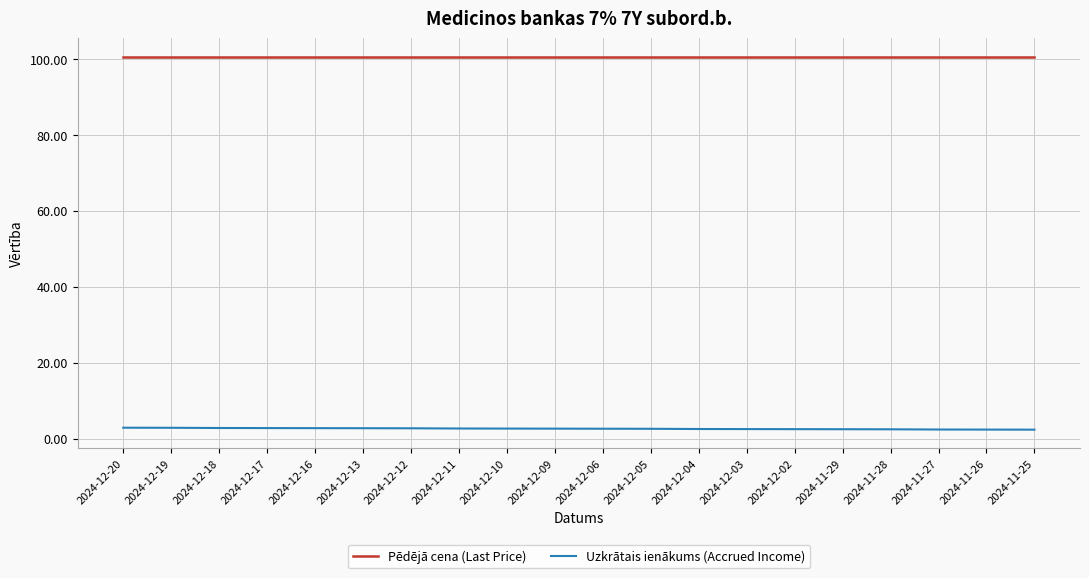

What is the average value of the Uzkrātais ienākums (Accrued Income) series?

2.6